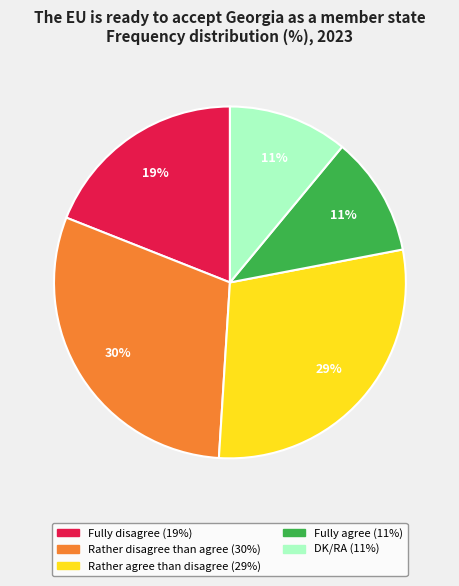

How many segments does this pie chart have?

5